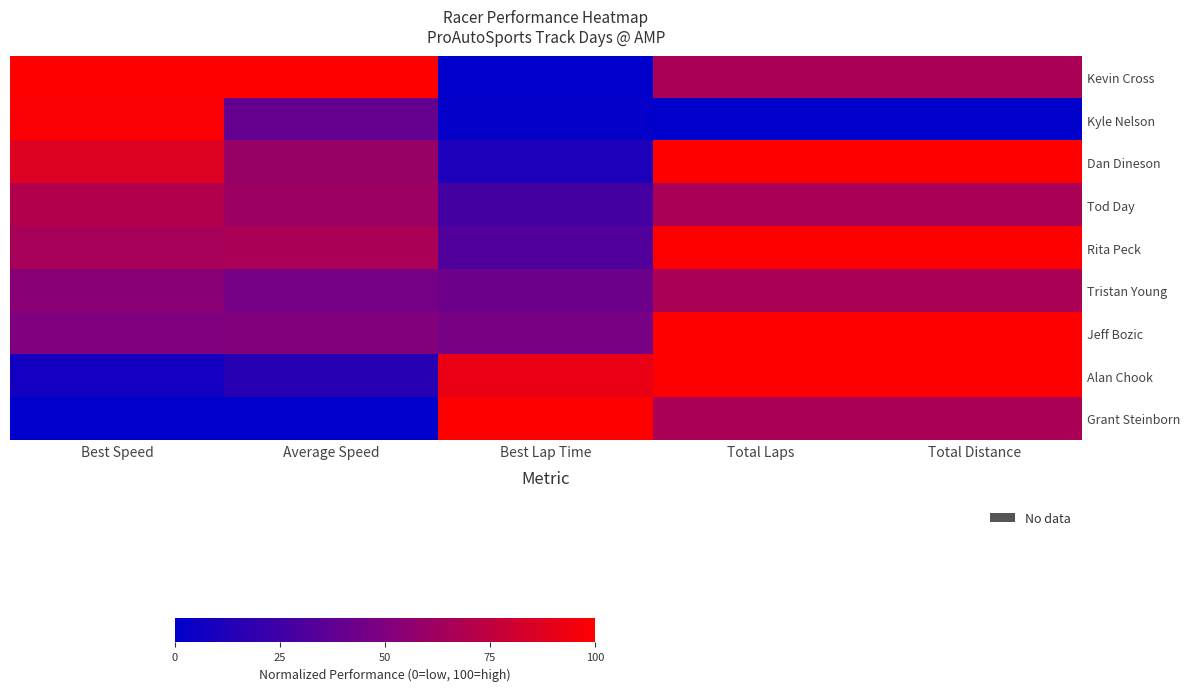

Reading left to right, transcribe all the data shown in this chart.

Kevin Cross: Best Speed=100.0	Average Speed=100.0	Best Lap Time=0.0	Total Laps=66.7	Total Distance=66.7
Kyle Nelson: Best Speed=97.9	Average Speed=39.1	Best Lap Time=1.9	Total Laps=0.0	Total Distance=0.0
Dan Dineson: Best Speed=86.8	Average Speed=59.9	Best Lap Time=11.7	Total Laps=100.0	Total Distance=100.0
Tod Day: Best Speed=69.9	Average Speed=61.1	Best Lap Time=27.3	Total Laps=66.7	Total Distance=66.7
Rita Peck: Best Speed=64.9	Average Speed=66.6	Best Lap Time=32.0	Total Laps=100.0	Total Distance=100.0
Tristan Young: Best Speed=53.6	Average Speed=46.4	Best Lap Time=43.0	Total Laps=66.7	Total Distance=66.7
Jeff Bozic: Best Speed=49.7	Average Speed=51.5	Best Lap Time=46.8	Total Laps=100.0	Total Distance=100.0
Alan Chook: Best Speed=7.5	Average Speed=16.4	Best Lap Time=91.5	Total Laps=100.0	Total Distance=100.0
Grant Steinborn: Best Speed=0.0	Average Speed=0.0	Best Lap Time=100.0	Total Laps=66.7	Total Distance=66.7